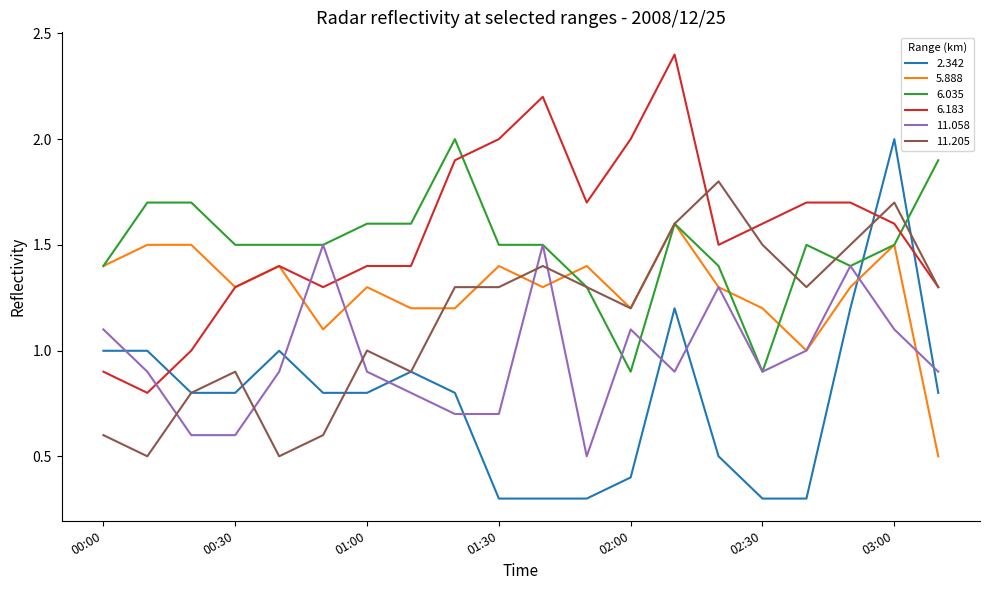

What is the difference between the maximum and minimum values in the 11.058 series?

1.0